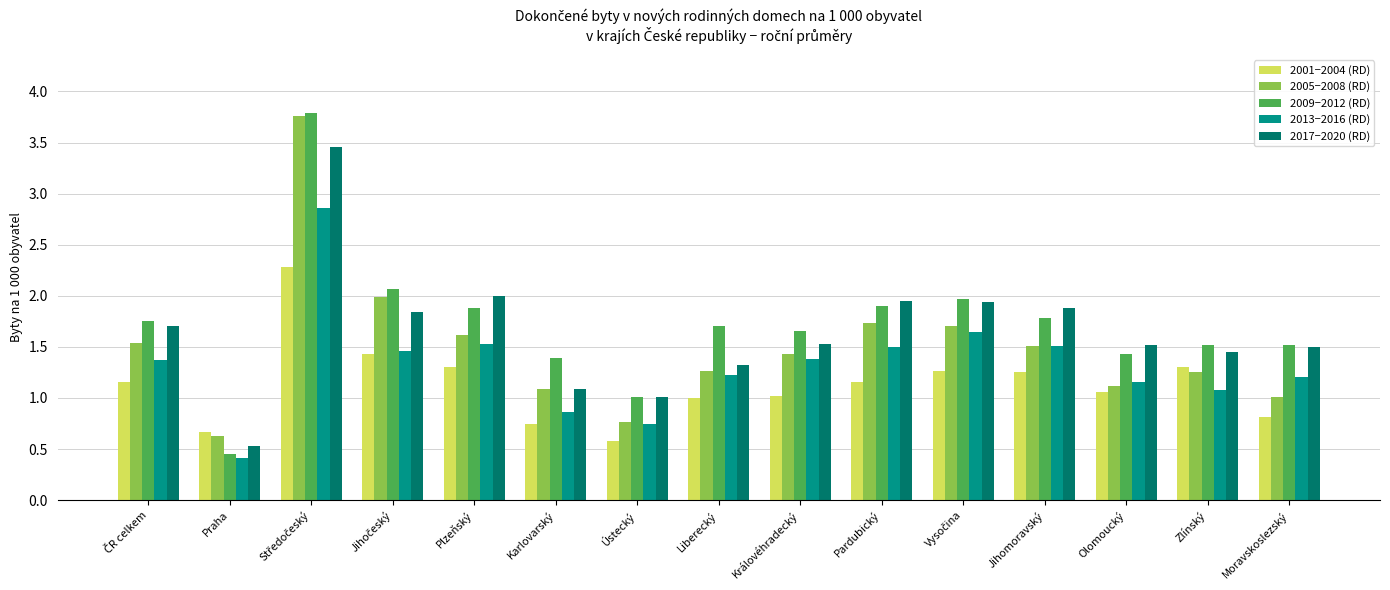

What is the label of the 15th bar from the left?

Moravskoslezský